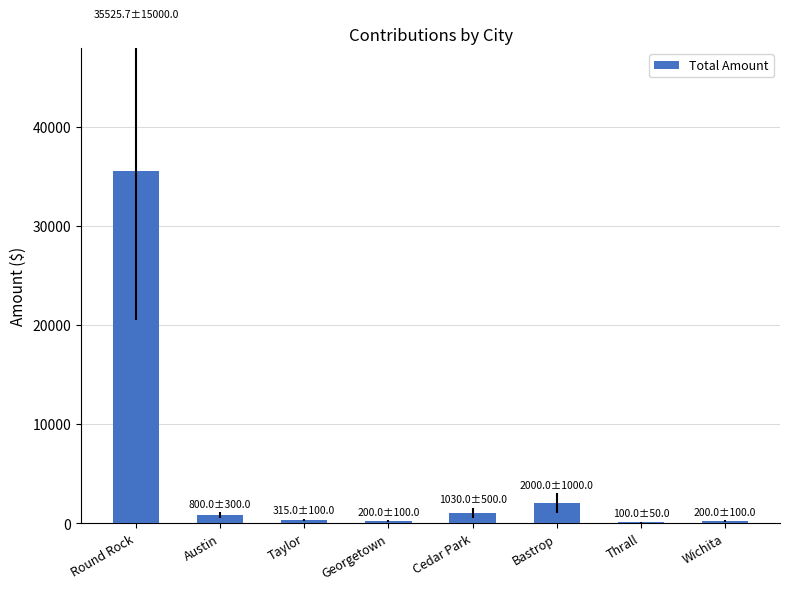

Which category has the highest value across all series?

Round Rock